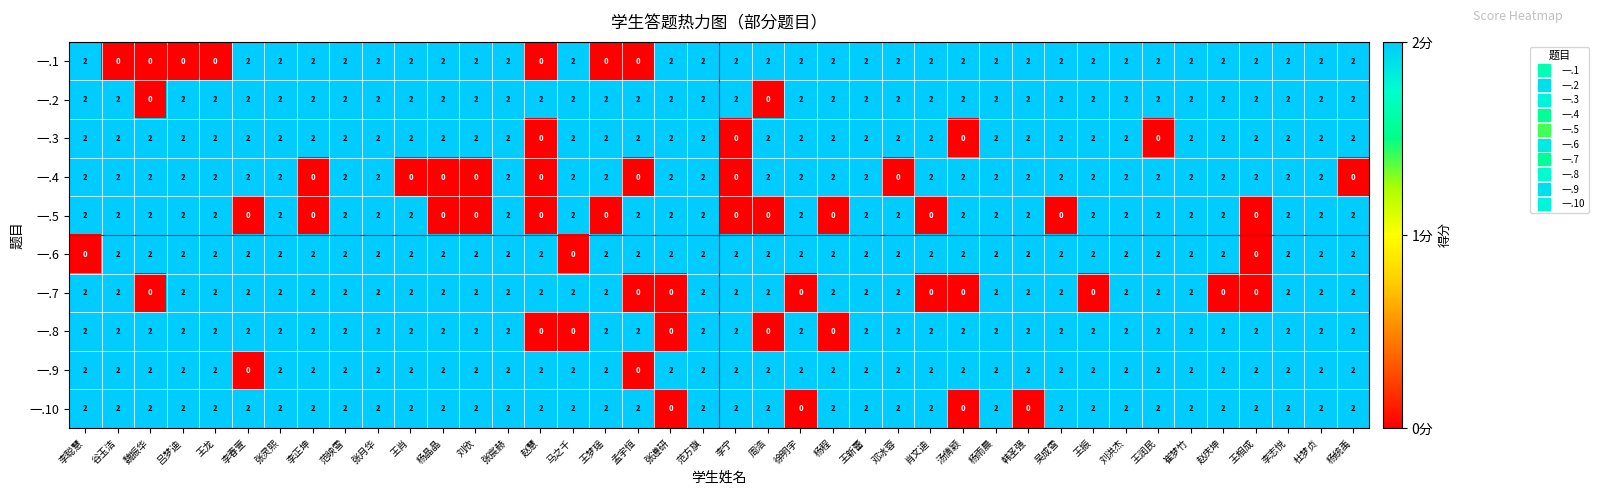

Is it true that 一.1 equals 2 at 李正坤?

True